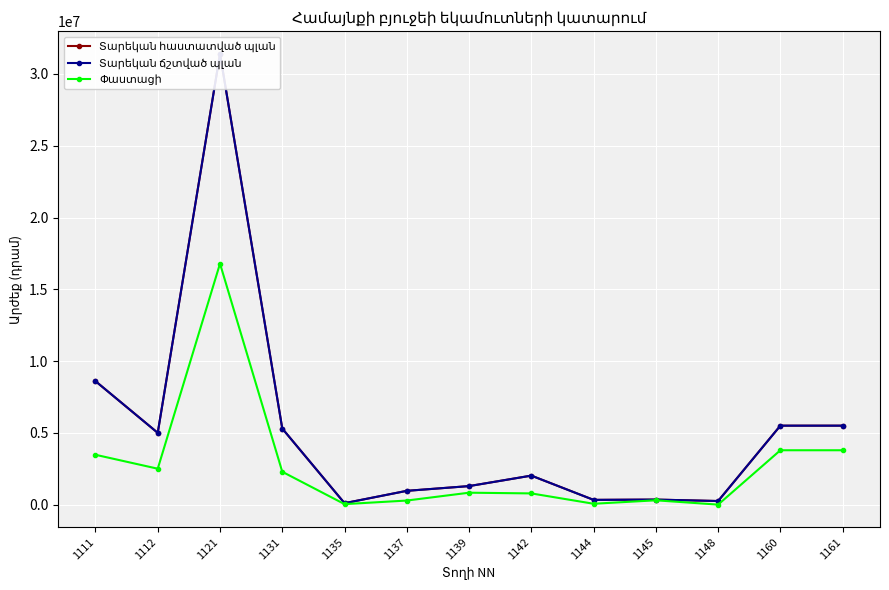

What is the sum of all Փաստացի values?

34911982